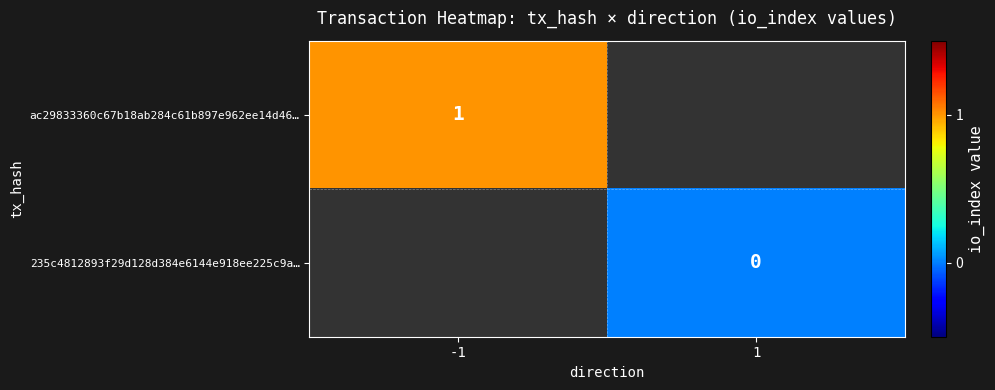

The value of ac29833360c67b18ab284c61b897e962ee14d46… at -1 is 1. True or false?

True